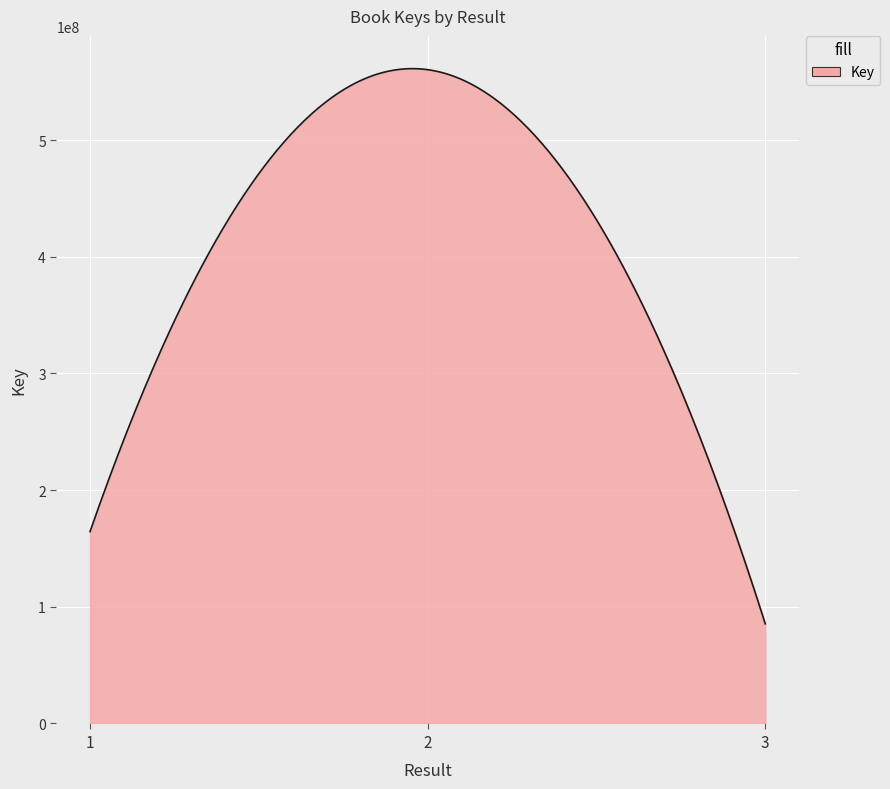

How many lines are shown in the chart?

1